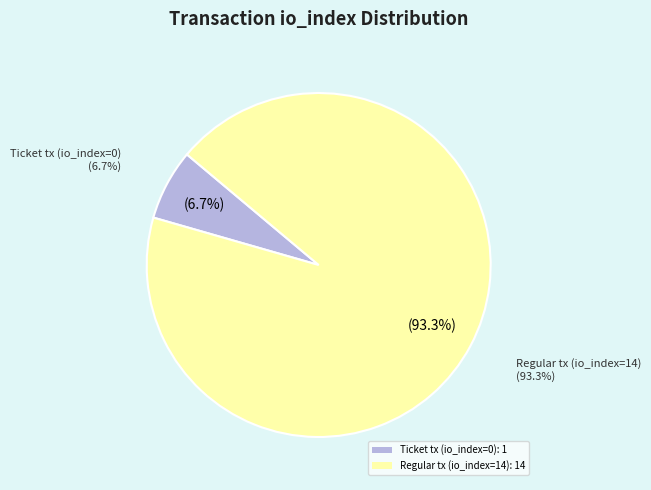

To the nearest percent, what is the combined percentage of Regular tx (io_index=14) and Ticket tx (io_index=0)?

100%